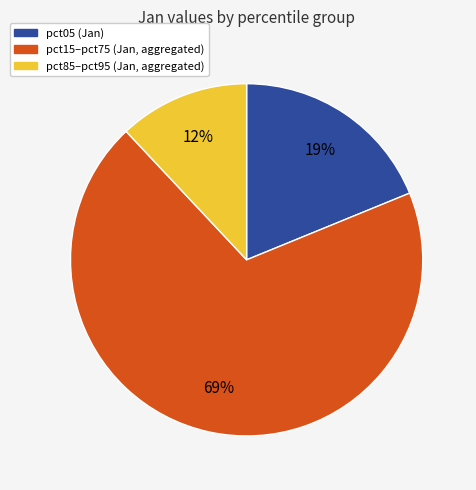

To the nearest percent, what is the average slice percentage?

33%